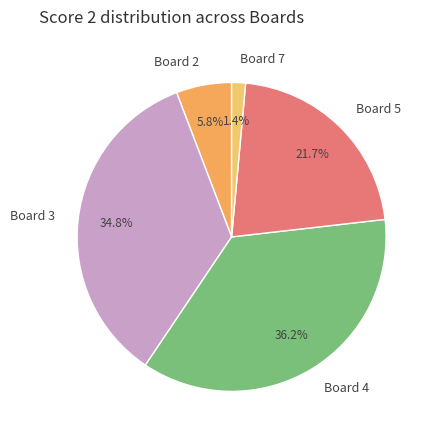

How many segments does this pie chart have?

5